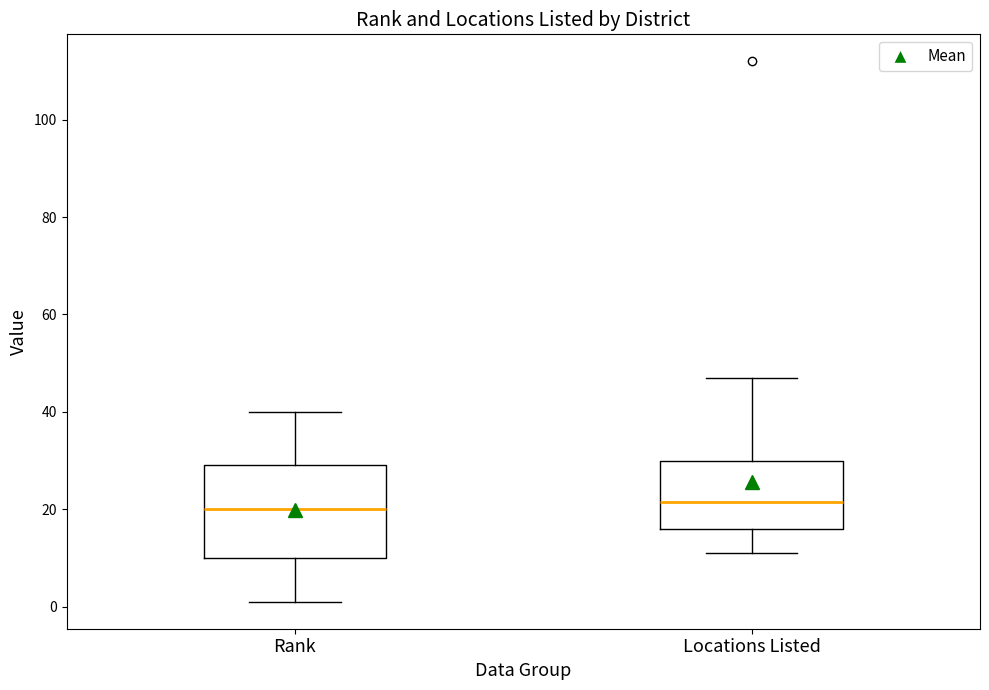

Where is the lower edge of the box for Locations Listed on the y-axis? The values are not printed on the chart, so give them approximately, as read against the axis.

16